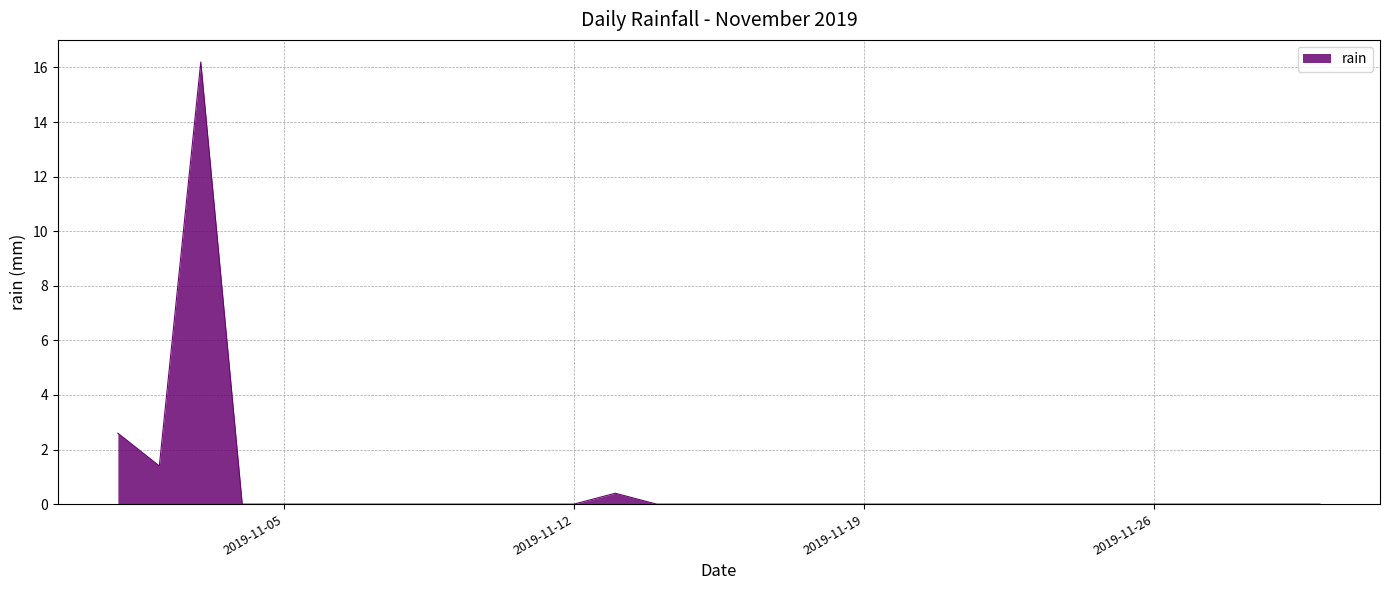

What is the difference between the maximum and minimum values?

16.2